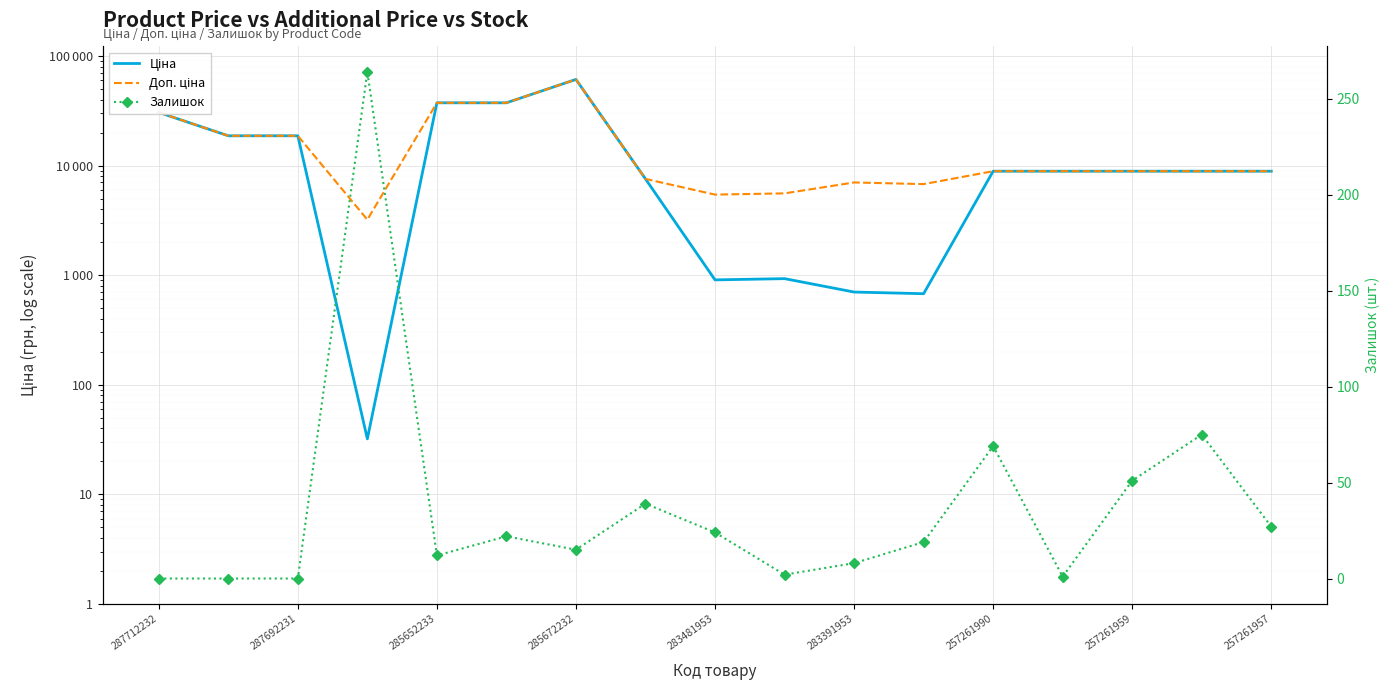

What is the spread (max minus min) of values at 257261959?

8823.6